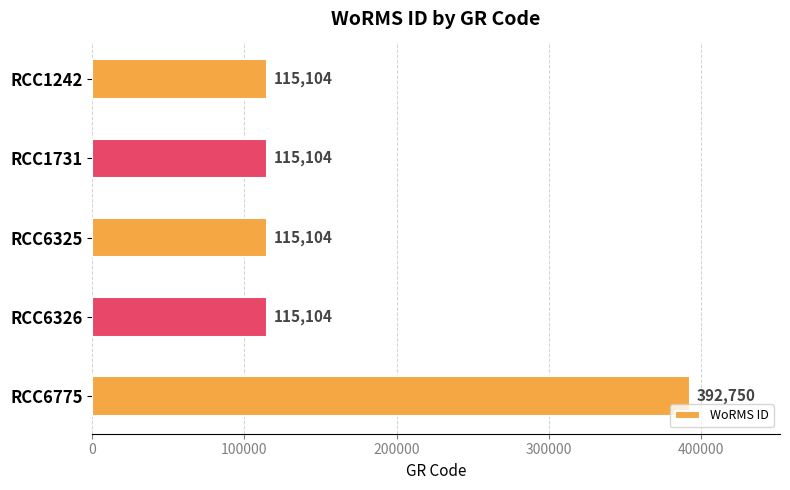

The value at RCC6775 is 392750. True or false?

True